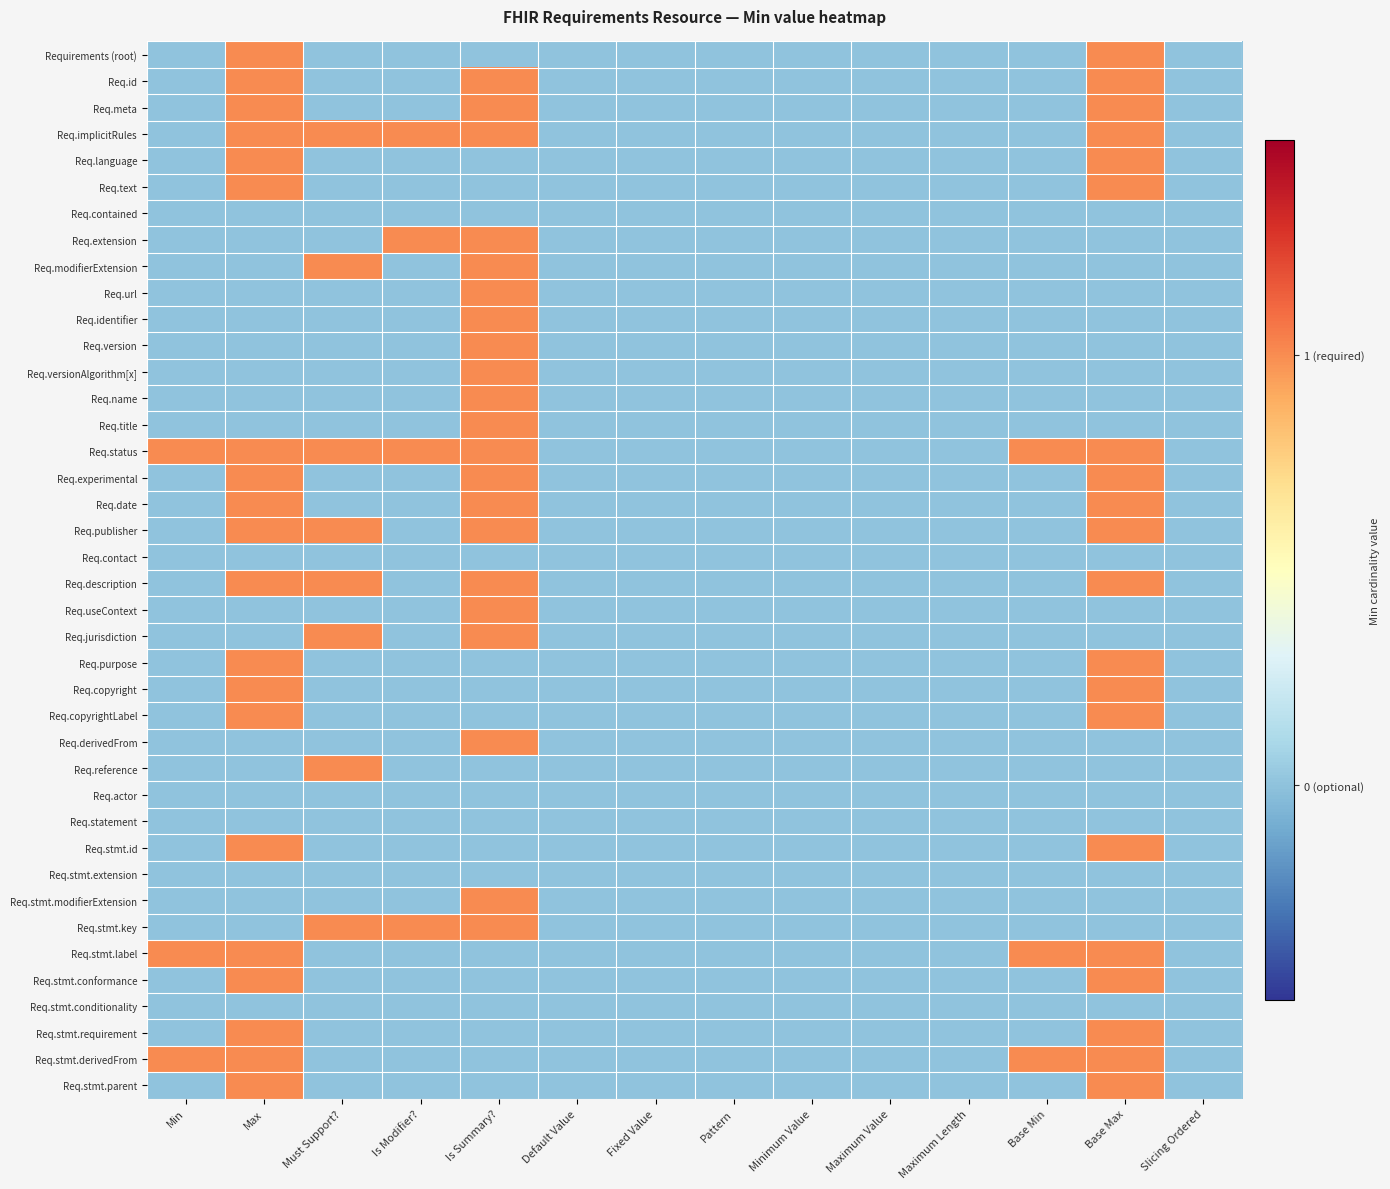

At how many categories does at least one series exceed 0?

7